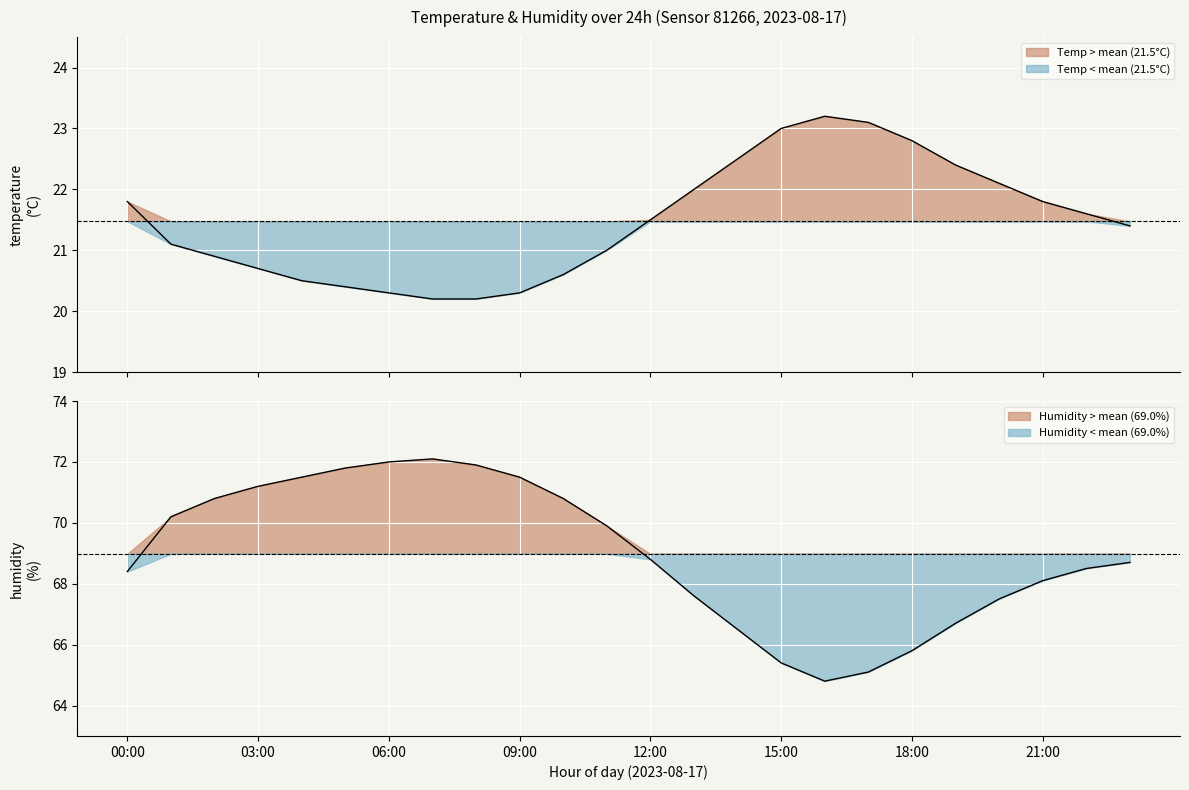

How many data points in humidity are less than 68?

8